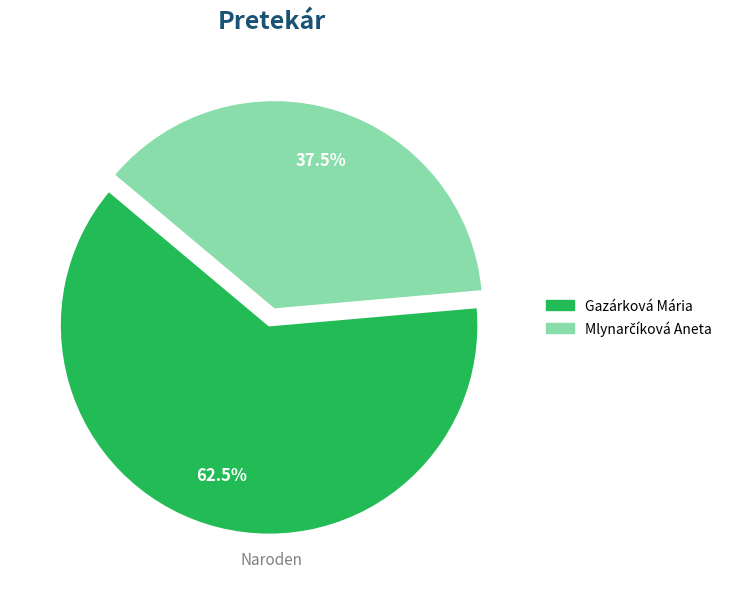

To the nearest percent, what is the average slice percentage?

50%